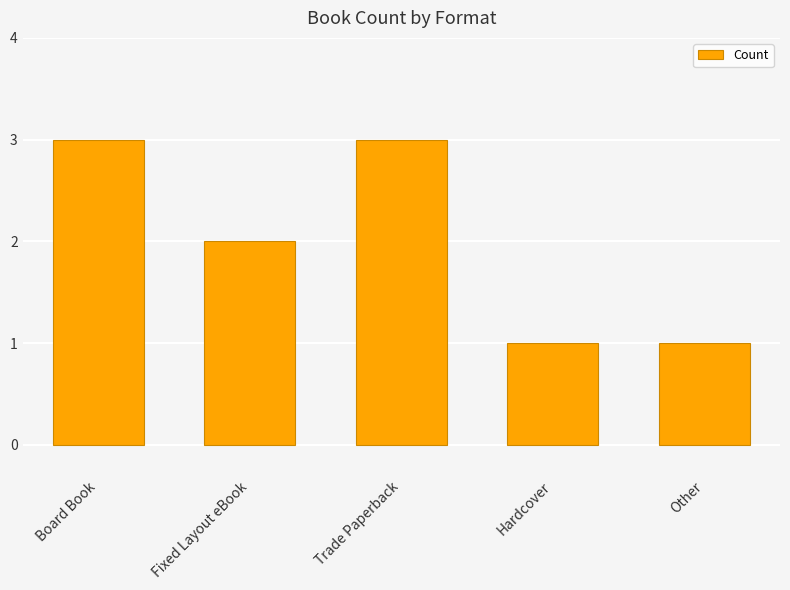

What value does the data have at Board Book?

3